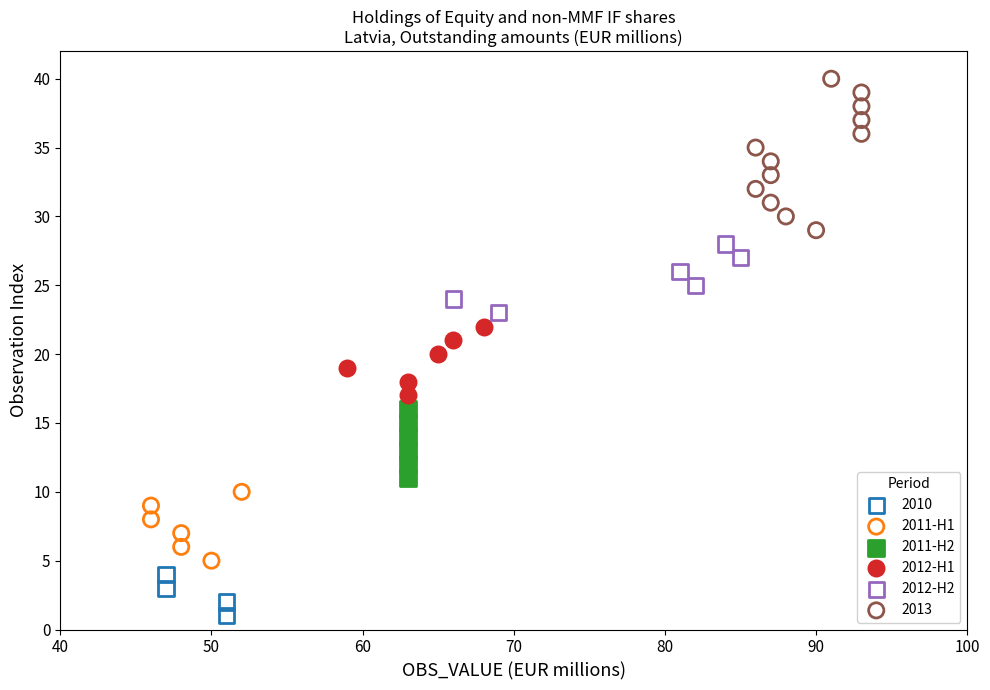

Which series reaches the maximum Y coordinate?

2013